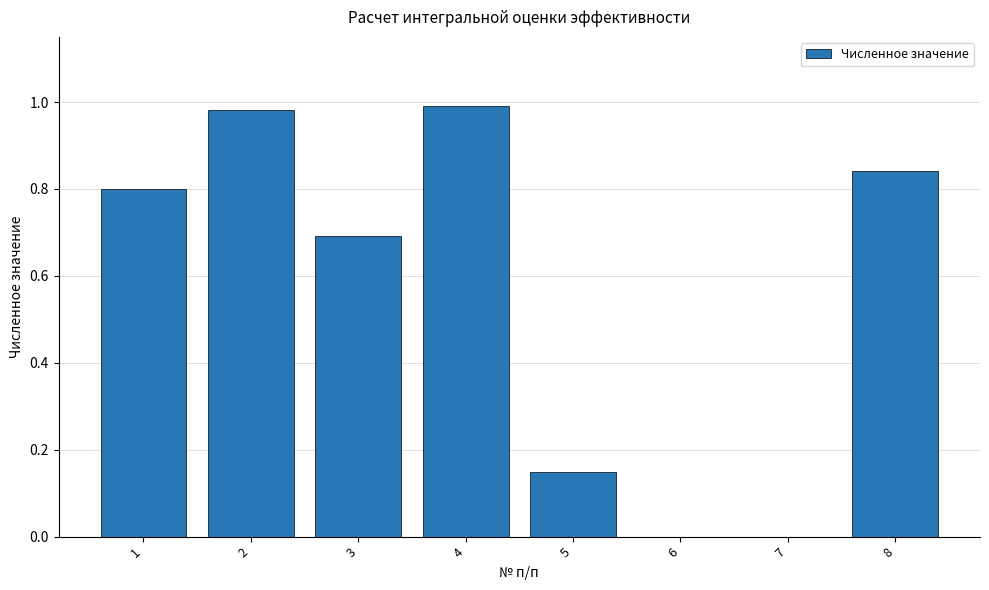

True or false: the data shows -0.4 at 6.

False